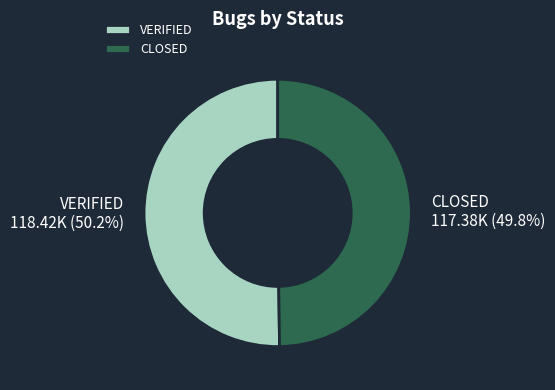

What percentage is NOT represented by VERIFIED?

49.8%